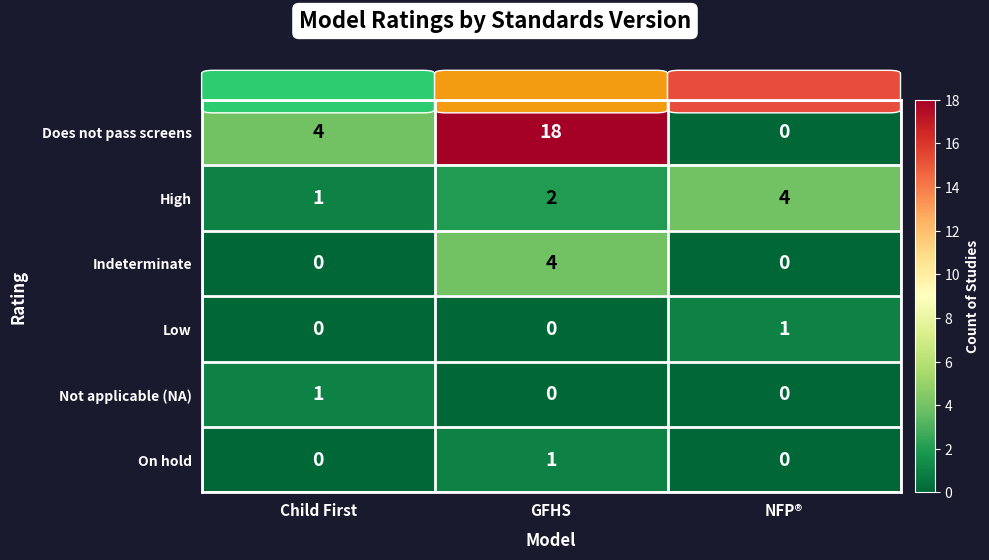

Which label corresponds to the largest value in the chart?

GFHS